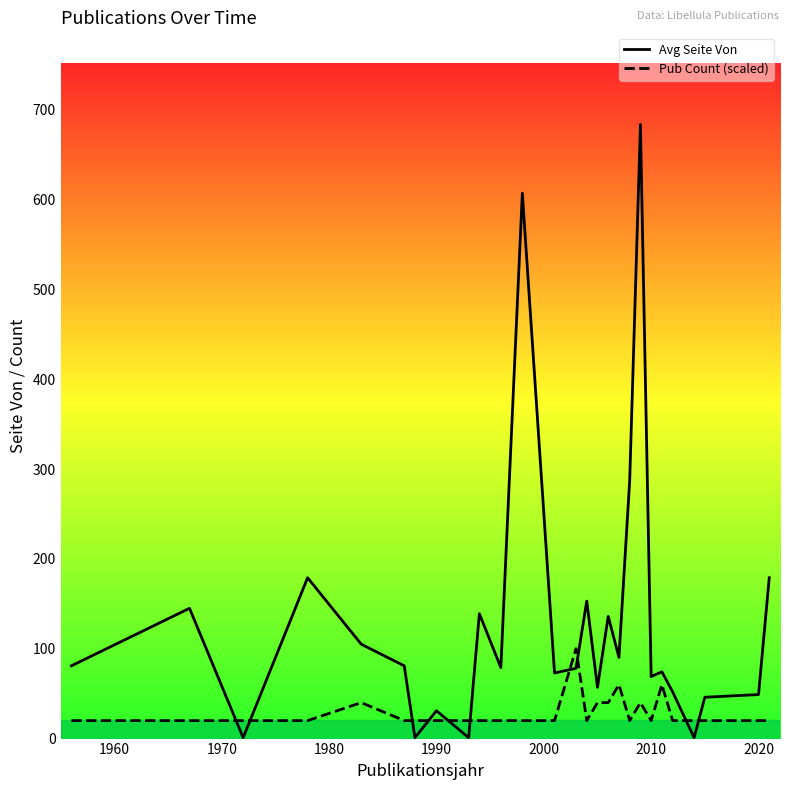

How many distinct data groups are displayed?

2